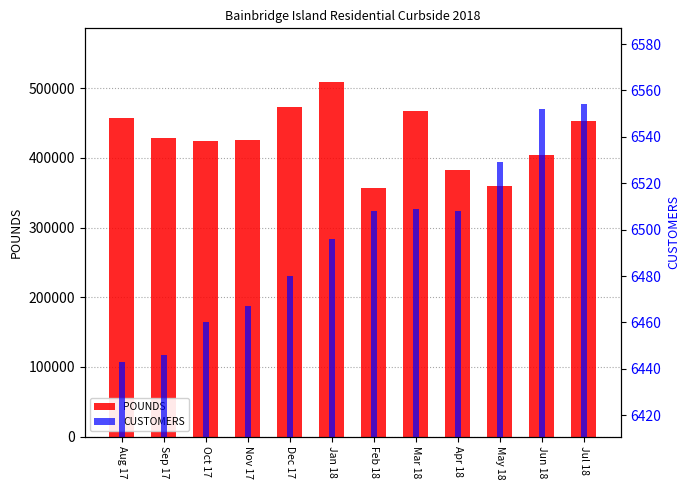

List the labels in order of POUNDS value, smallest first.

Feb 18, May 18, Apr 18, Jun 18, Oct 17, Nov 17, Sep 17, Jul 18, Aug 17, Mar 18, Dec 17, Jan 18